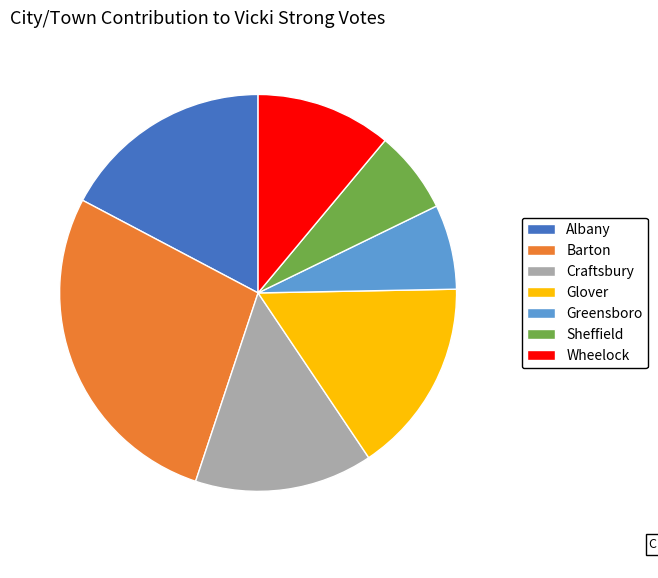

Which slice is the largest?

Barton